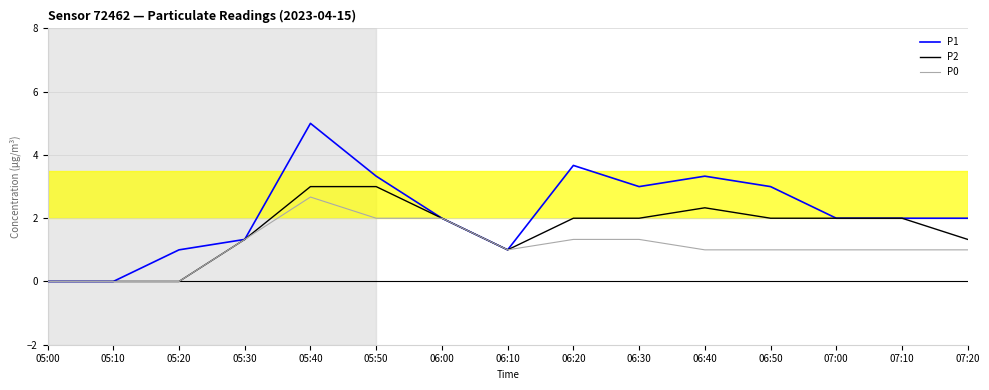

Reading left to right, extract all data points from this chart.

P1: 05:00=0.0	05:10=0.0	05:20=1.0	05:30=1.3	05:40=5.0	05:50=3.3	06:00=2.0	06:10=1.0	06:20=3.7	06:30=3.0	06:40=3.3	06:50=3.0	07:00=2.0	07:10=2.0	07:20=2.0
P2: 05:00=0.0	05:10=0.0	05:20=0.0	05:30=1.3	05:40=3.0	05:50=3.0	06:00=2.0	06:10=1.0	06:20=2.0	06:30=2.0	06:40=2.3	06:50=2.0	07:00=2.0	07:10=2.0	07:20=1.3
P0: 05:00=0.0	05:10=0.0	05:20=0.0	05:30=1.3	05:40=2.7	05:50=2.0	06:00=2.0	06:10=1.0	06:20=1.3	06:30=1.3	06:40=1.0	06:50=1.0	07:00=1.0	07:10=1.0	07:20=1.0